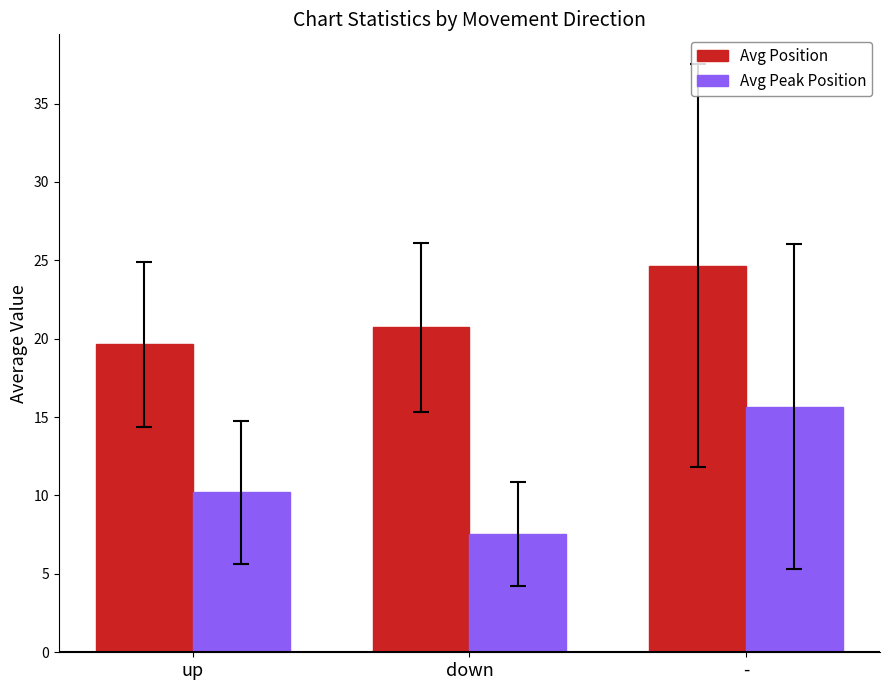

What value does the Avg Position series have at down?

20.7